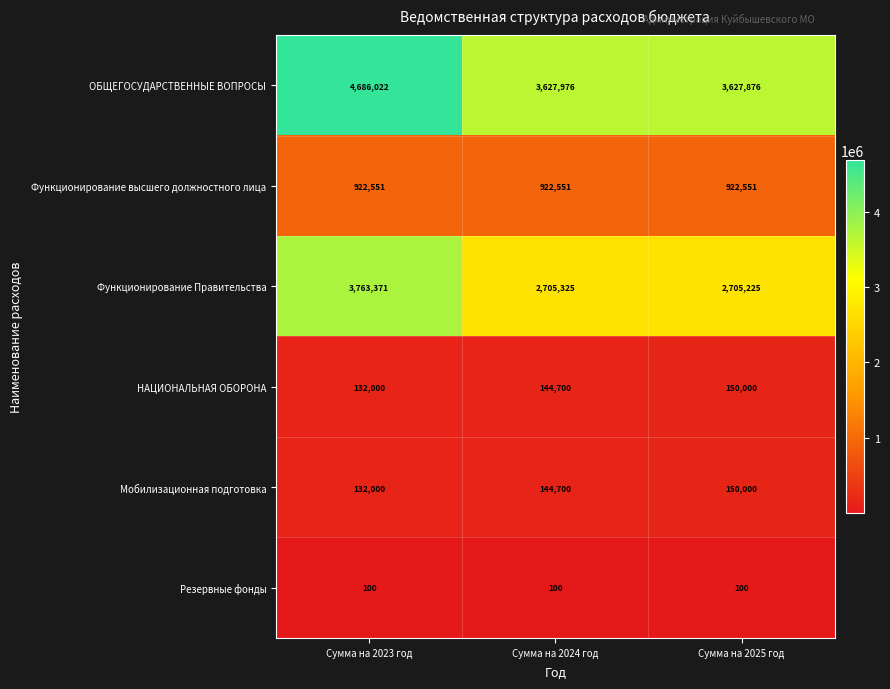

Reading left to right, extract all data points from this chart.

ОБЩЕГОСУДАРСТВЕННЫЕ ВОПРОСЫ: Сумма на 2023 год=4686022	Сумма на 2024 год=3627976	Сумма на 2025 год=3627876
Функционирование высшего должностного лица: Сумма на 2023 год=922551	Сумма на 2024 год=922551	Сумма на 2025 год=922551
Функционирование Правительства: Сумма на 2023 год=3763371	Сумма на 2024 год=2705325	Сумма на 2025 год=2705225
НАЦИОНАЛЬНАЯ ОБОРОНА: Сумма на 2023 год=132000	Сумма на 2024 год=144700	Сумма на 2025 год=150000
Мобилизационная подготовка: Сумма на 2023 год=132000	Сумма на 2024 год=144700	Сумма на 2025 год=150000
Резервные фонды: Сумма на 2023 год=100	Сумма на 2024 год=100	Сумма на 2025 год=100